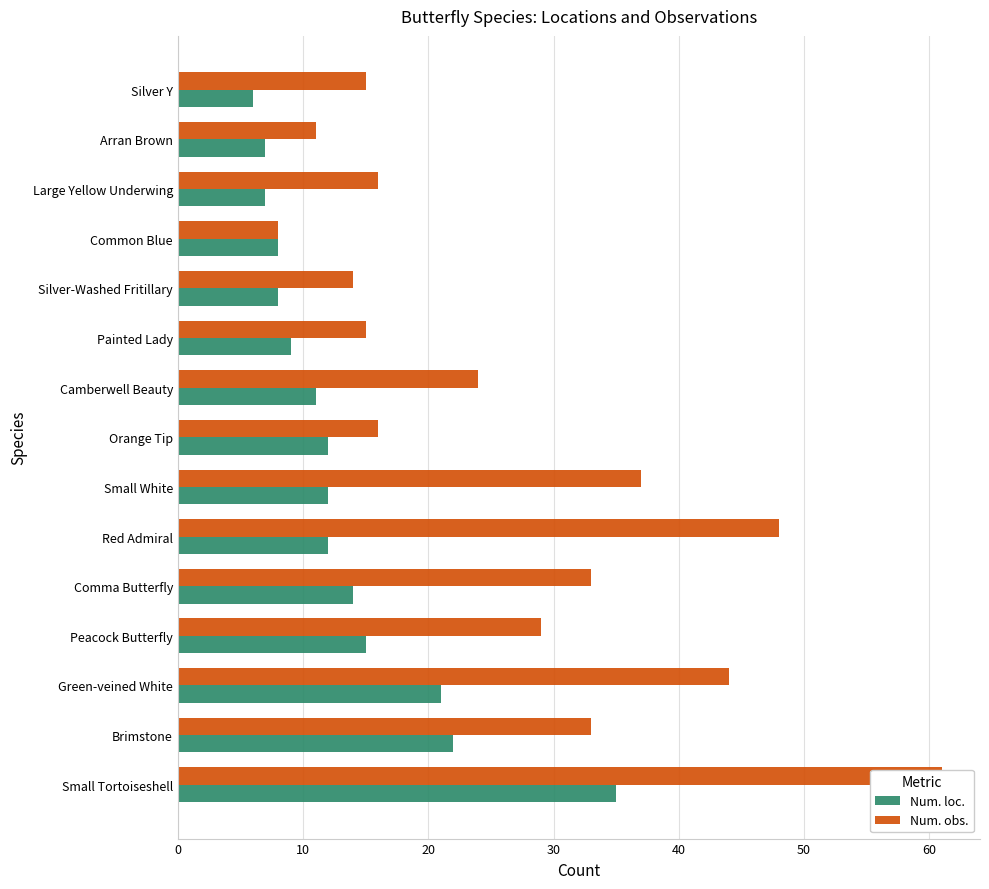

How many distinct data groups are displayed?

2